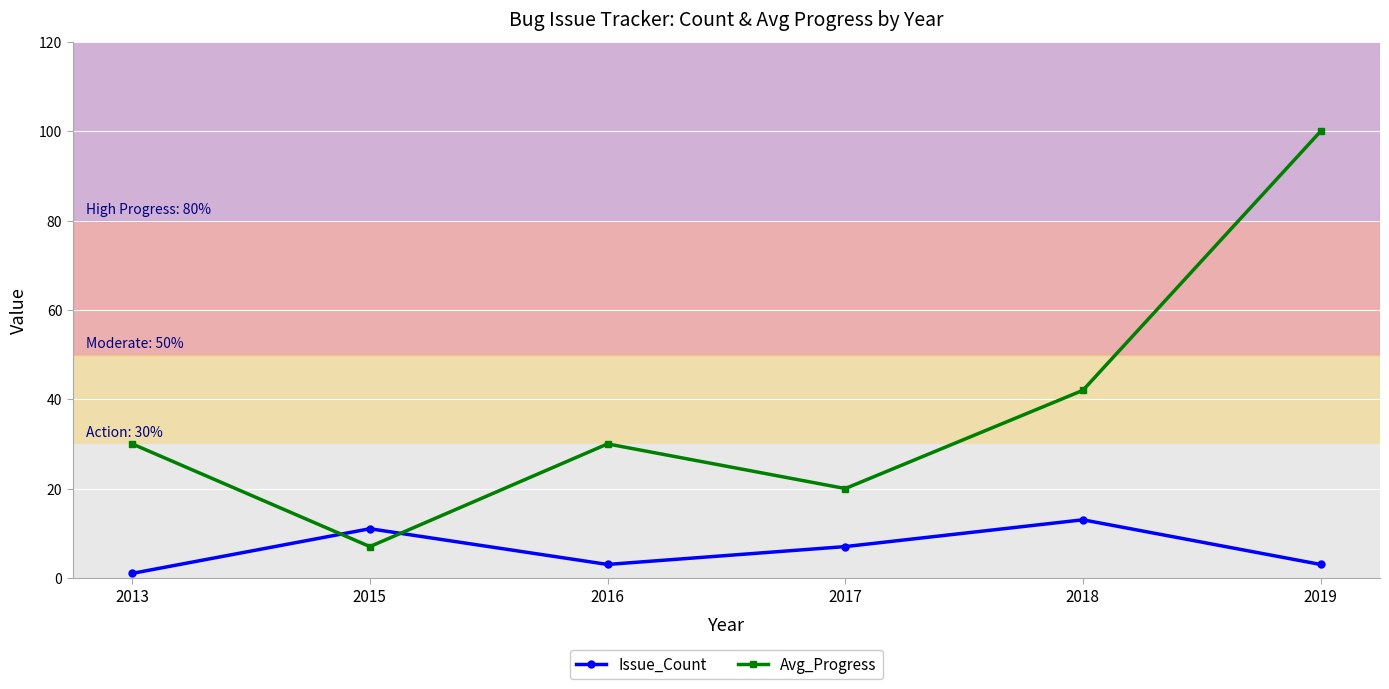

How many lines are shown in the chart?

2